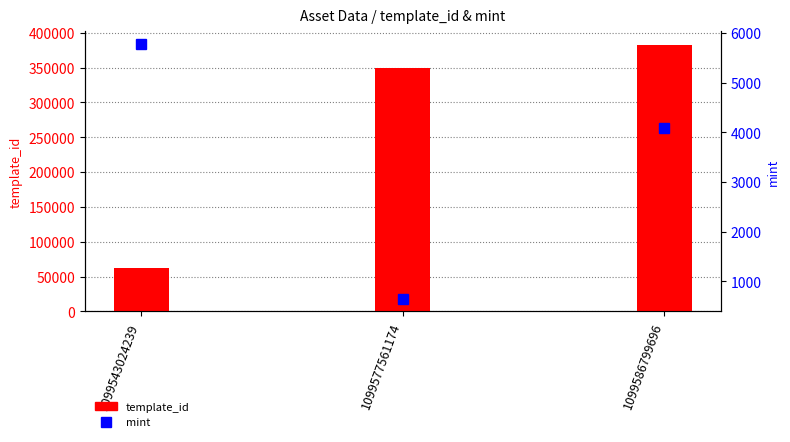

What is the highest value of the template_id series?

383071